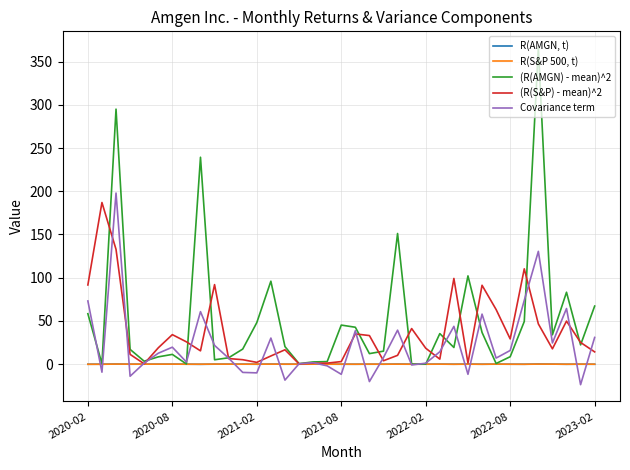

Which series has the largest total across all categories?

(R(AMGN) - mean)^2